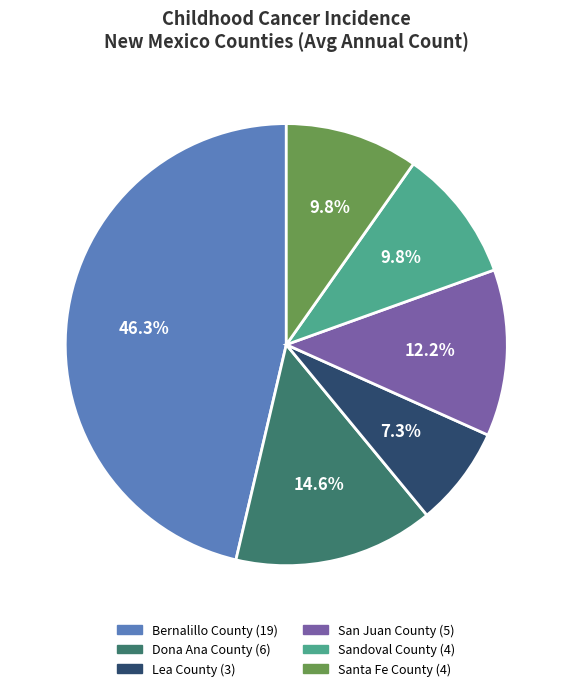

To the nearest percent, what percentage of the pie is Dona Ana County?

15%